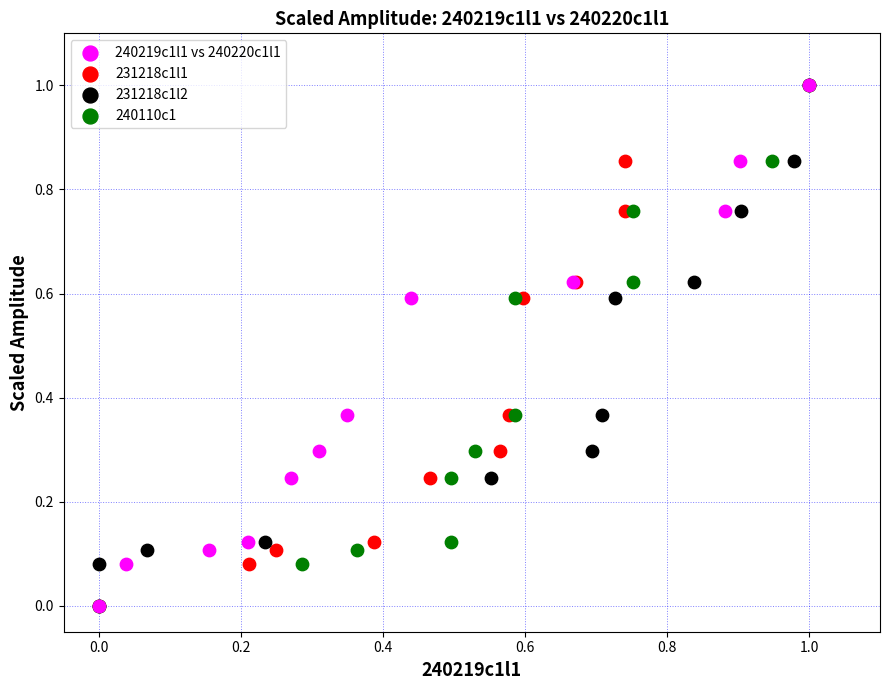

What are all the series names shown in the legend?

240219c1l1 vs 240220c1l1, 231218c1l1, 231218c1l2, 240110c1